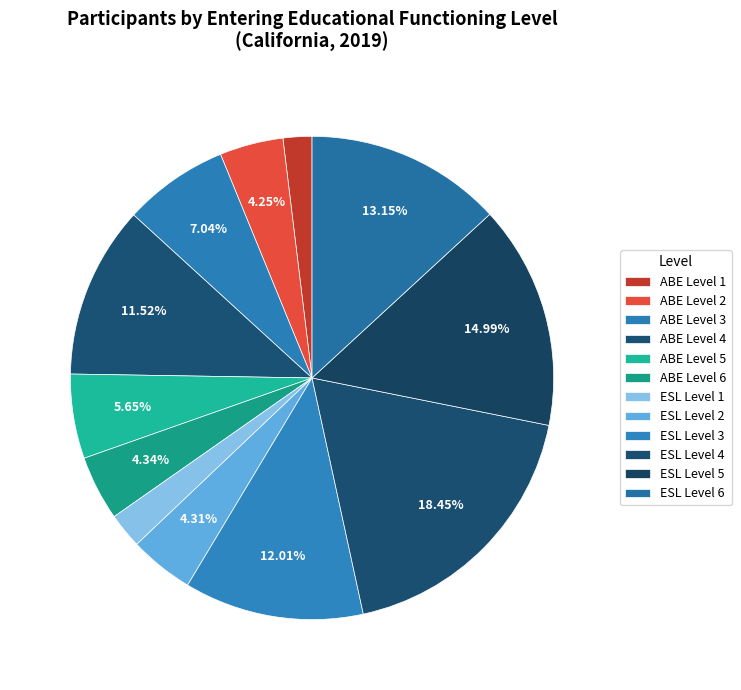

How many segments does this pie chart have?

12